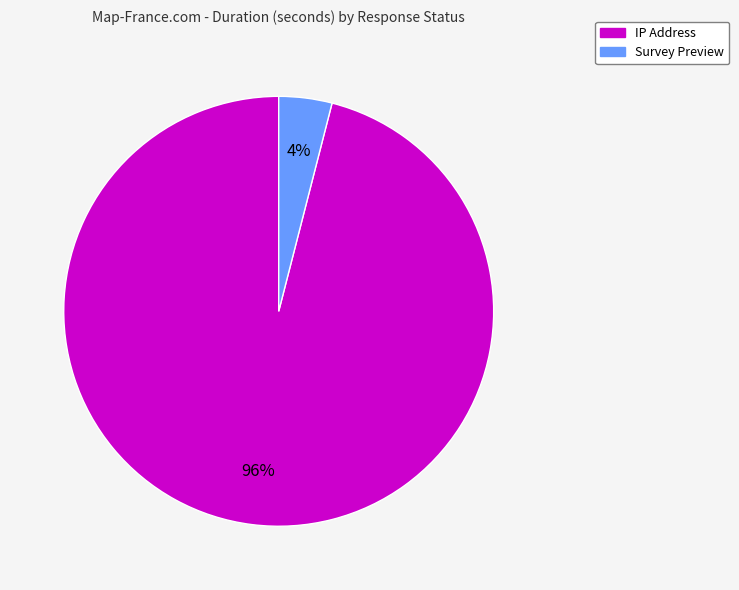

Approximately how many times larger is the value at IP Address compared to Survey Preview?

24.0